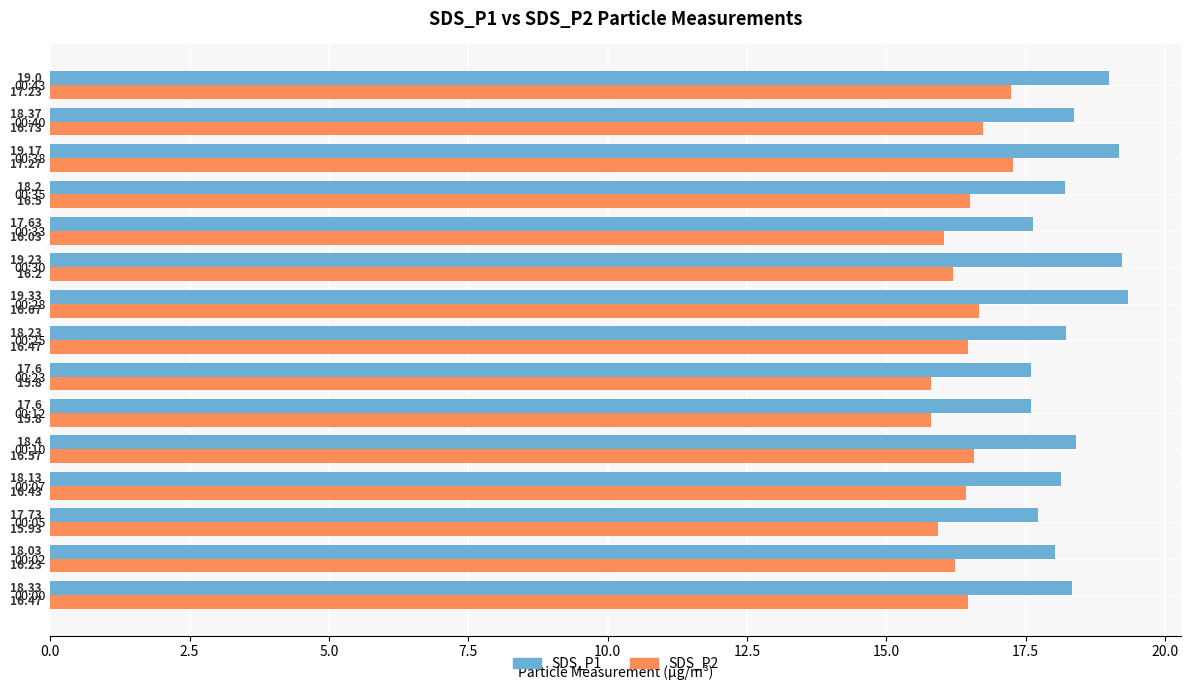

Which series has the largest total across all categories?

SDS_P1